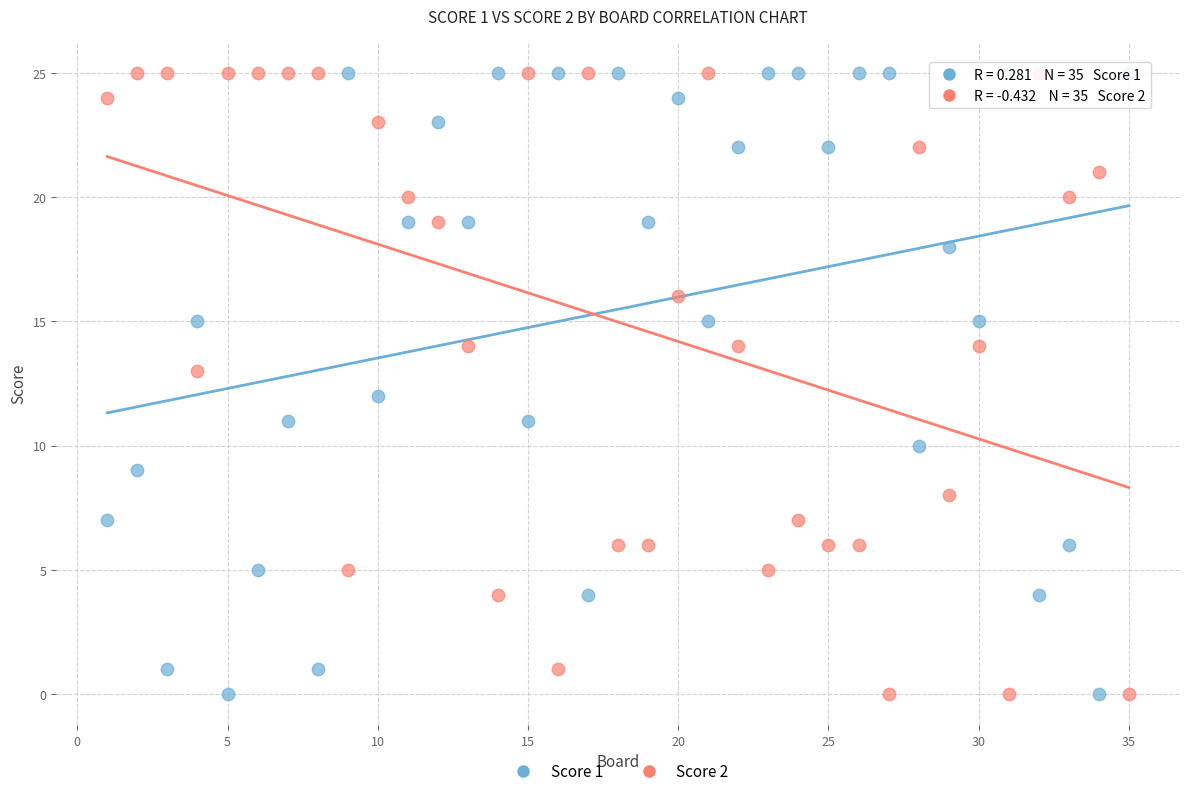

What is the X range (max minus min) for the scatter plot?

34